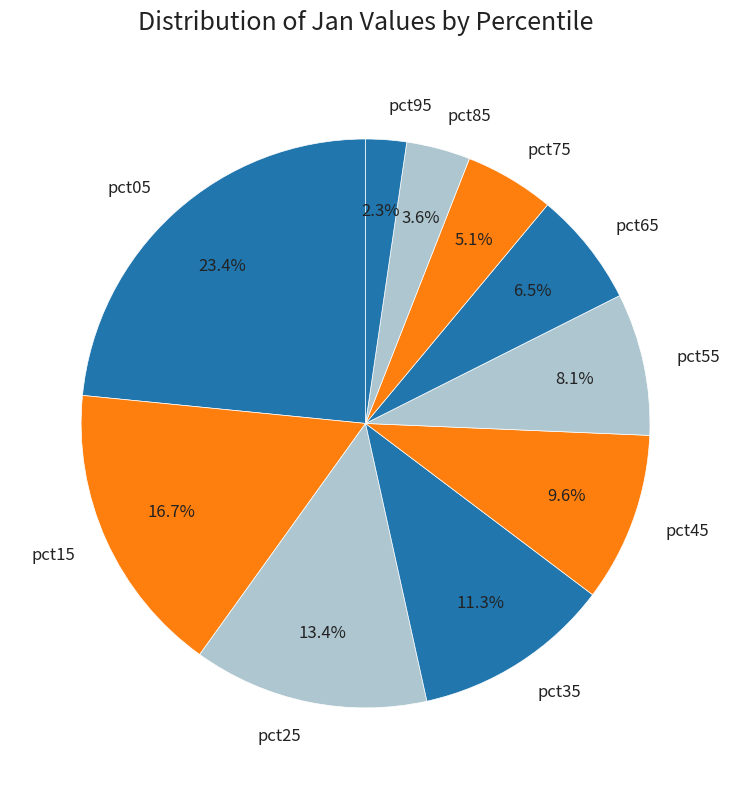

How many slices are in this pie chart?

10